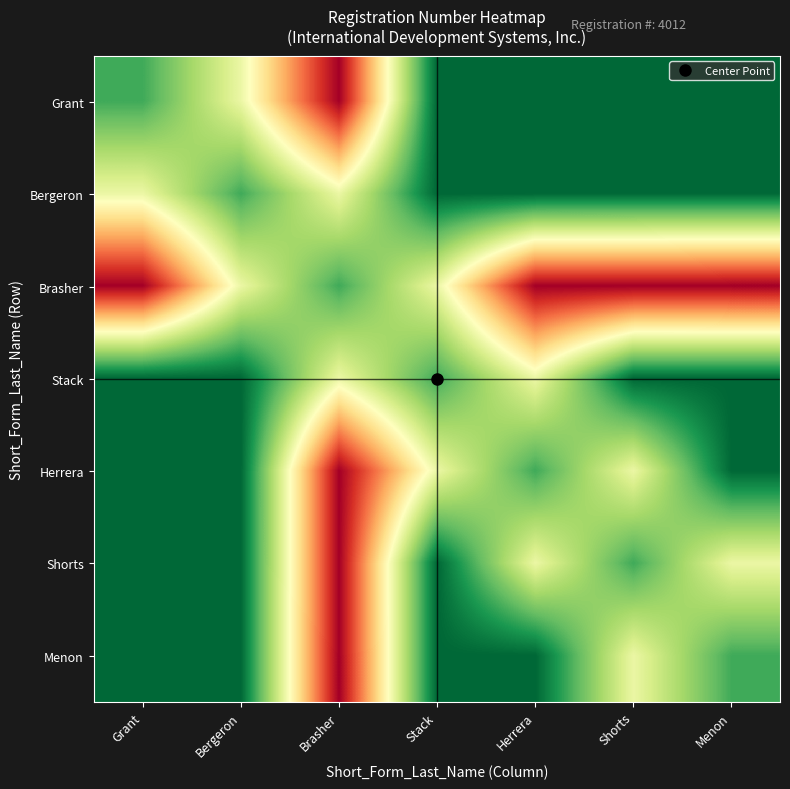

Which category has the highest value across all series?

Menon